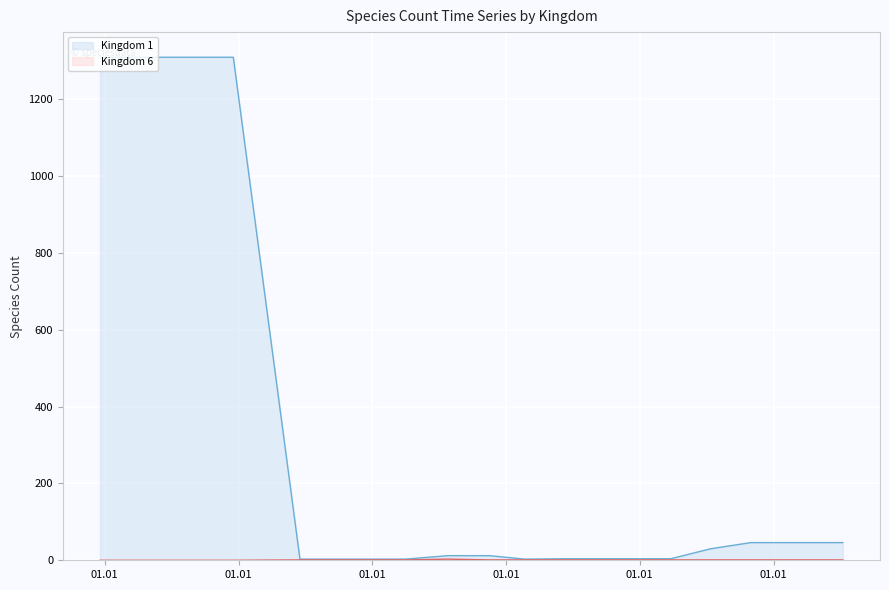

How many lines are shown in the chart?

2